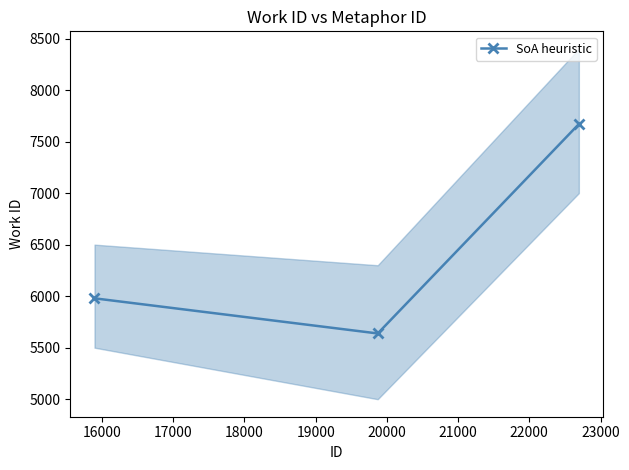

Is this an area chart (filled region under the line)?

No